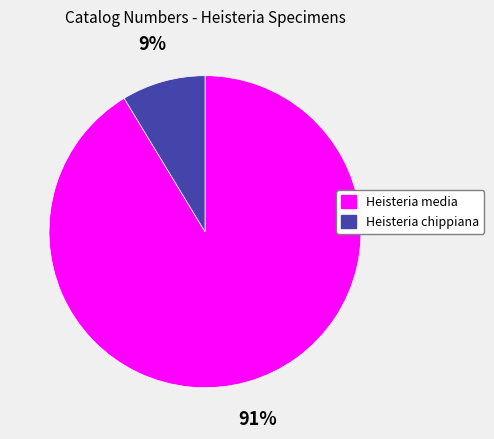

To the nearest percent, what percentage of the pie is Heisteria media?

91%